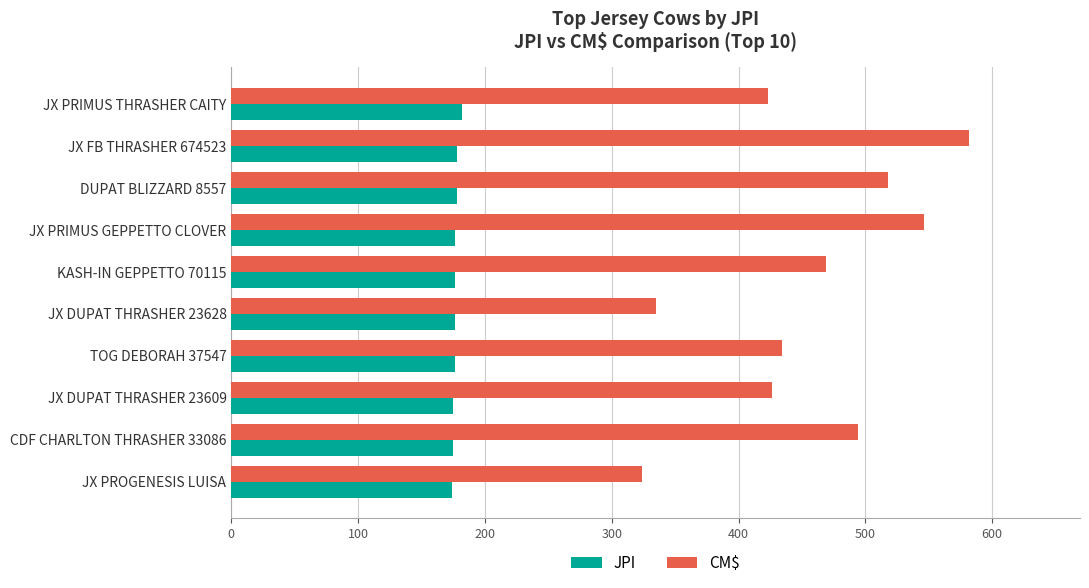

What are all the series names shown in the legend?

JPI, CM$